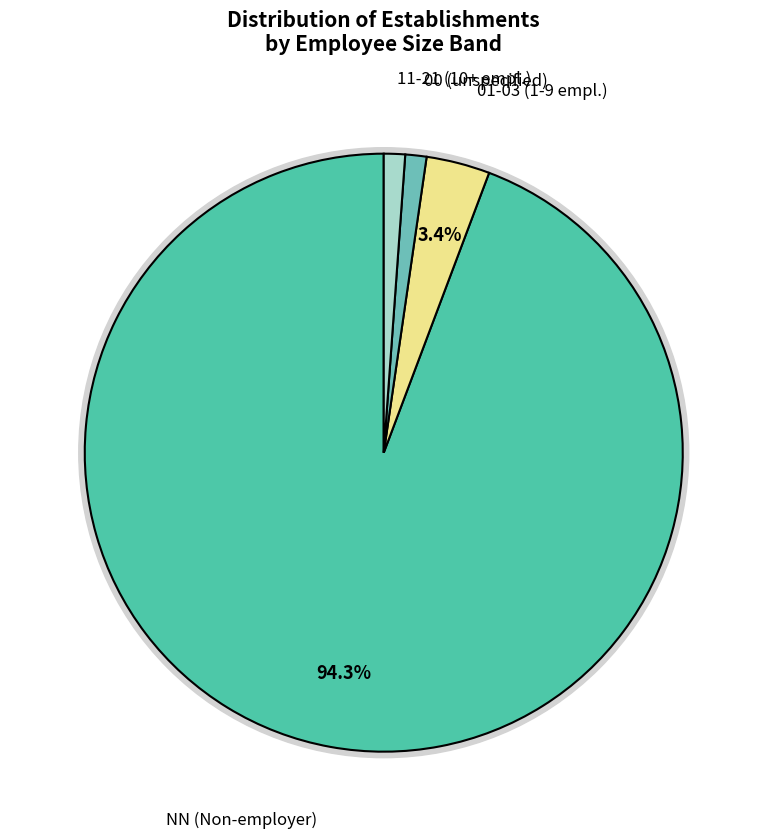

Between 01 and 00, which is larger?

01